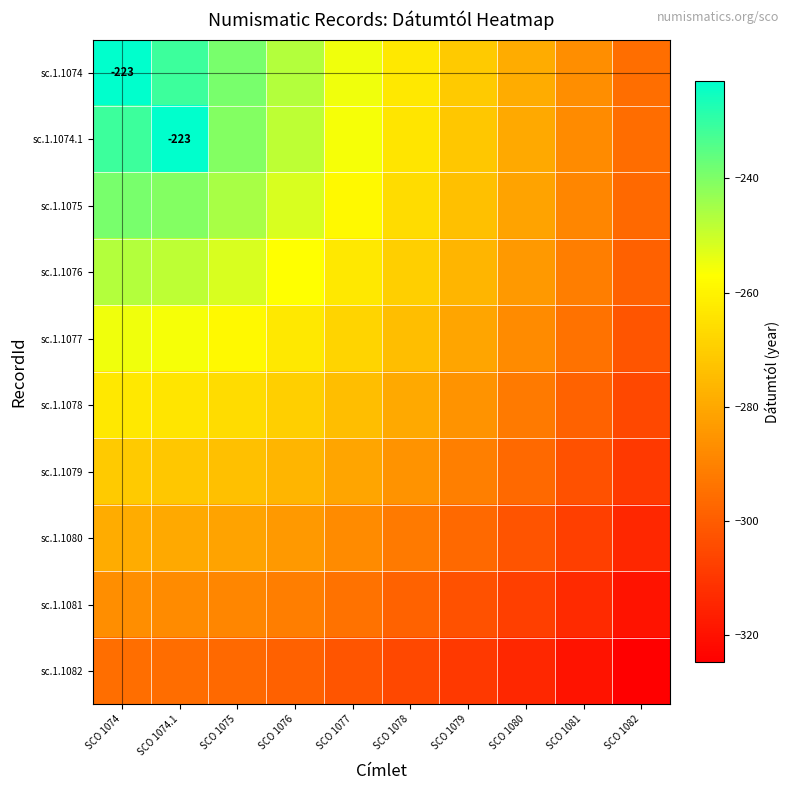

What is the difference between the maximum and minimum values in the sc.1.1079 series?

38.5